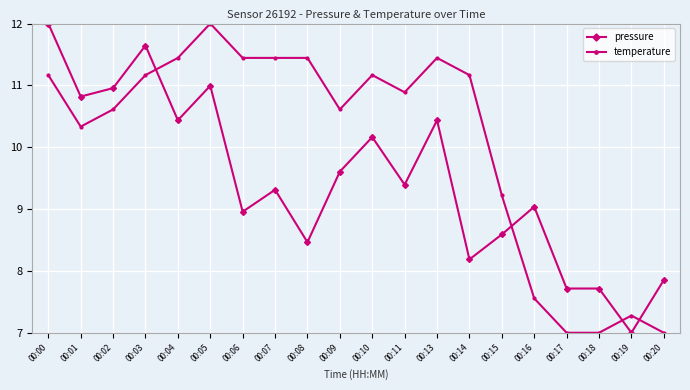

Reading left to right, extract all data points from this chart.

pressure: 00:00=12.0	00:01=10.8	00:02=11.0	00:03=11.6	00:04=10.4	00:05=11.0	00:06=9.0	00:07=9.3	00:08=8.5	00:09=9.6	00:10=10.2	00:11=9.4	00:13=10.4	00:14=8.2	00:15=8.6	00:16=9.0	00:17=7.7	00:18=7.7	00:19=7.0	00:20=7.9
temperature: 00:00=11.2	00:01=10.3	00:02=10.6	00:03=11.2	00:04=11.4	00:05=12.0	00:06=11.4	00:07=11.4	00:08=11.4	00:09=10.6	00:10=11.2	00:11=10.9	00:13=11.4	00:14=11.2	00:15=9.2	00:16=7.6	00:17=7.0	00:18=7.0	00:19=7.3	00:20=7.0